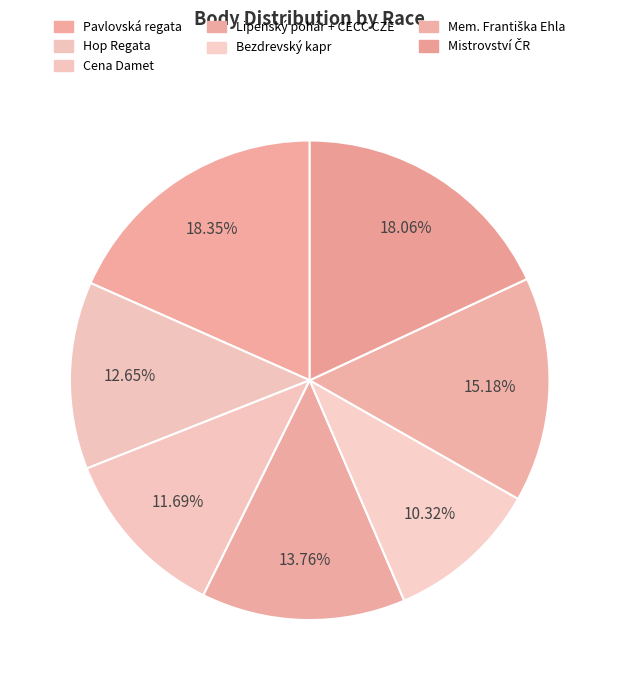

How many slices are in this pie chart?

7